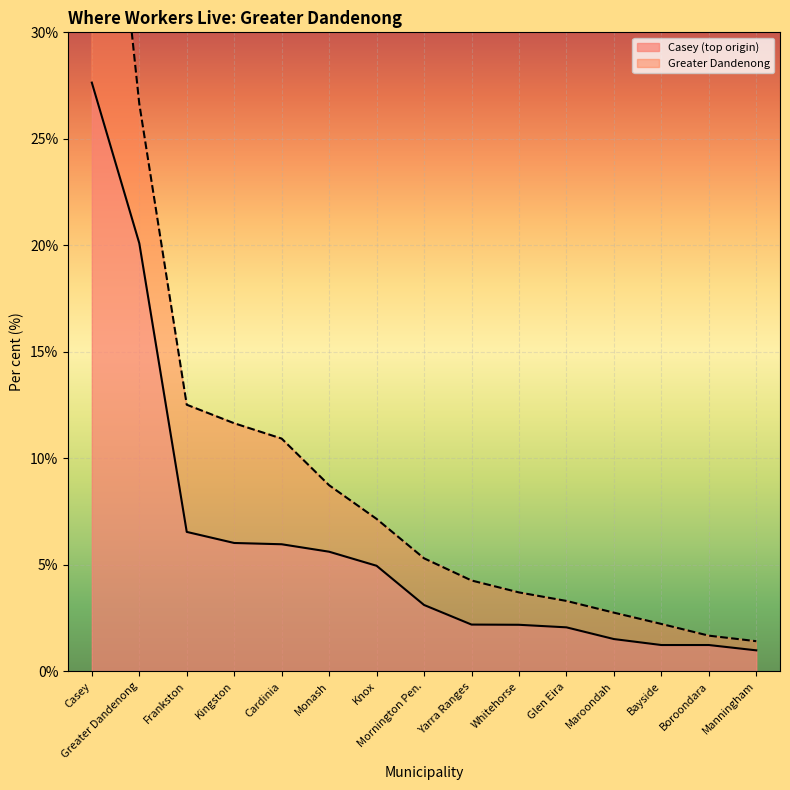

Between Glen Eira and Cardinia, which is larger?

Cardinia